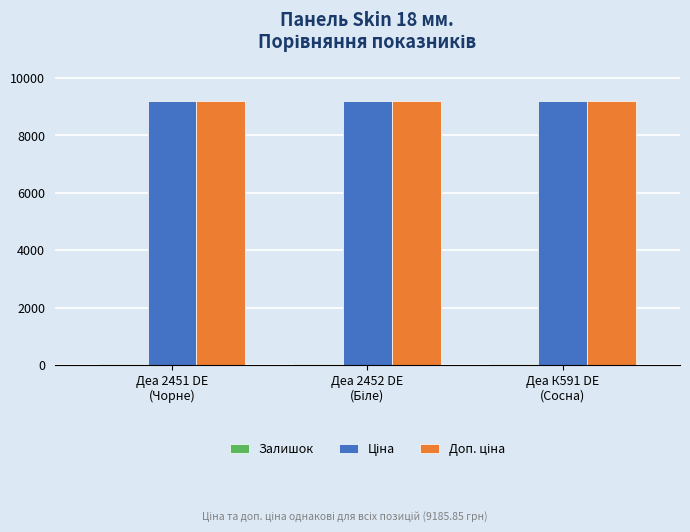

What is the greatest value displayed?

9185.9